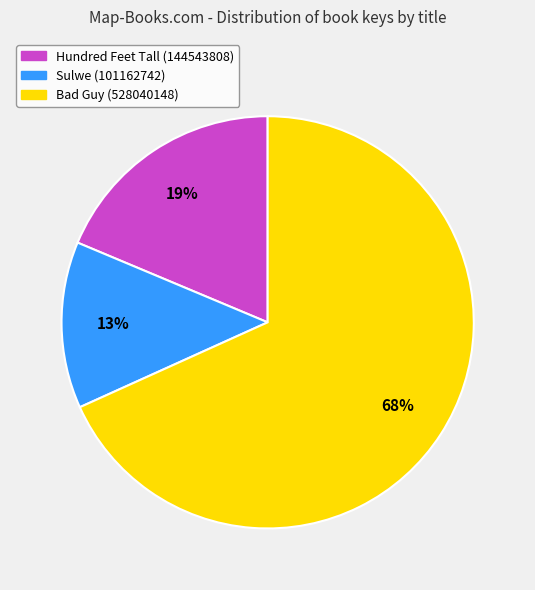

Is it true that Sulwe (101162742) is 13% of the pie?

True